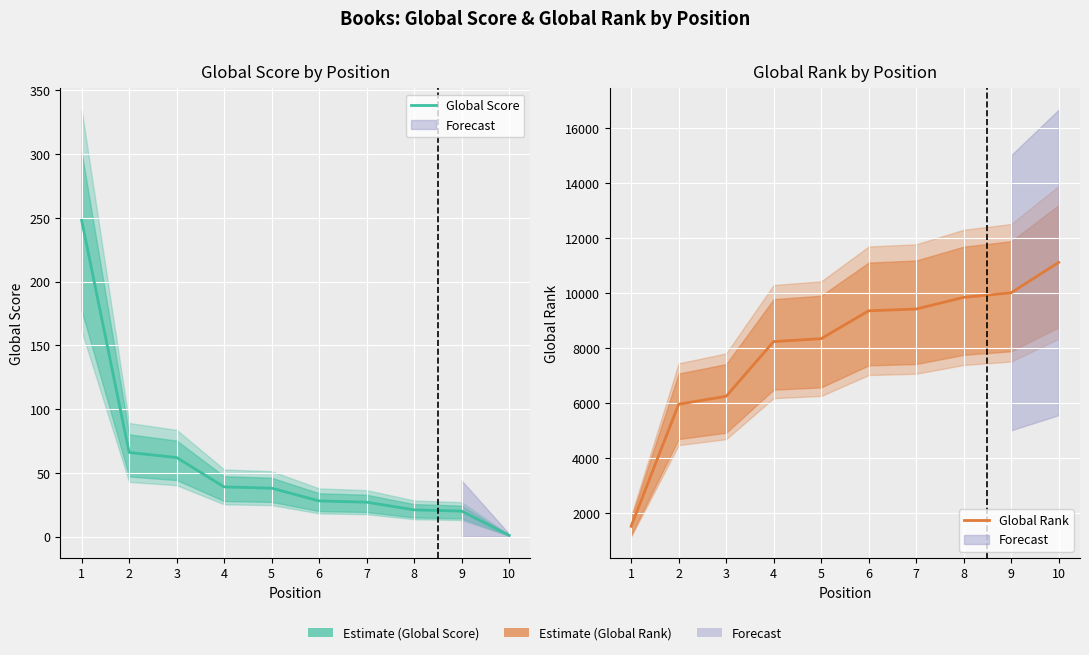

Reading left to right, list all the values displayed in this chart.

Global Score: 248	66	62	39	38	28	27	21	20	1
Global Rank: 1515	5954	6243	8234	8339	9354	9418	9842	10009	11114